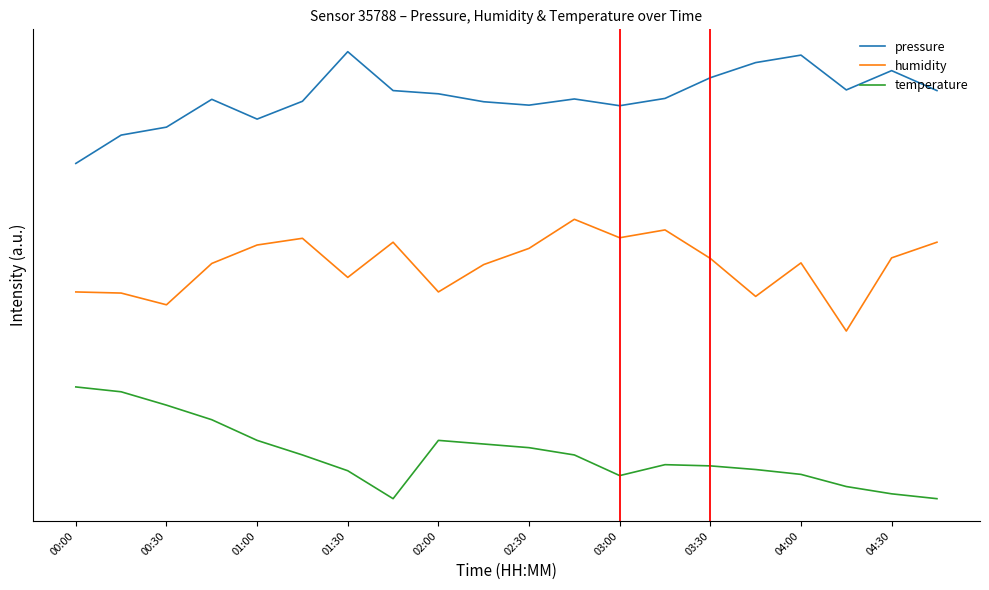

True or false: humidity and temperature intersect in this chart.

False